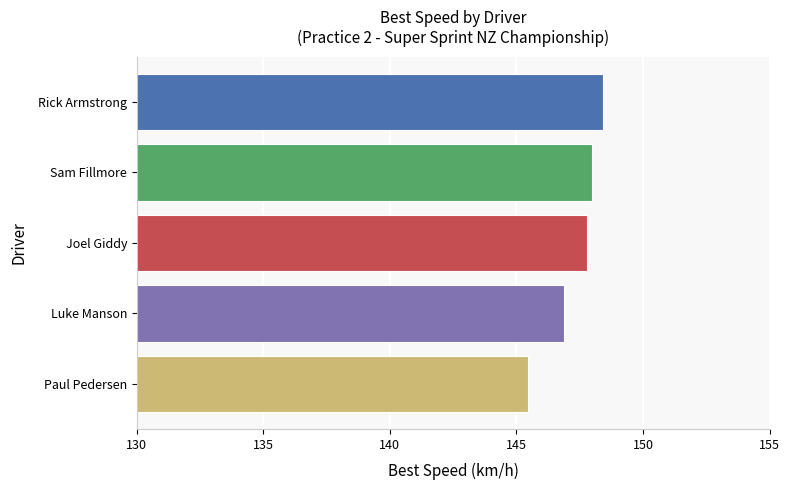

Count the number of categories in the chart.

5